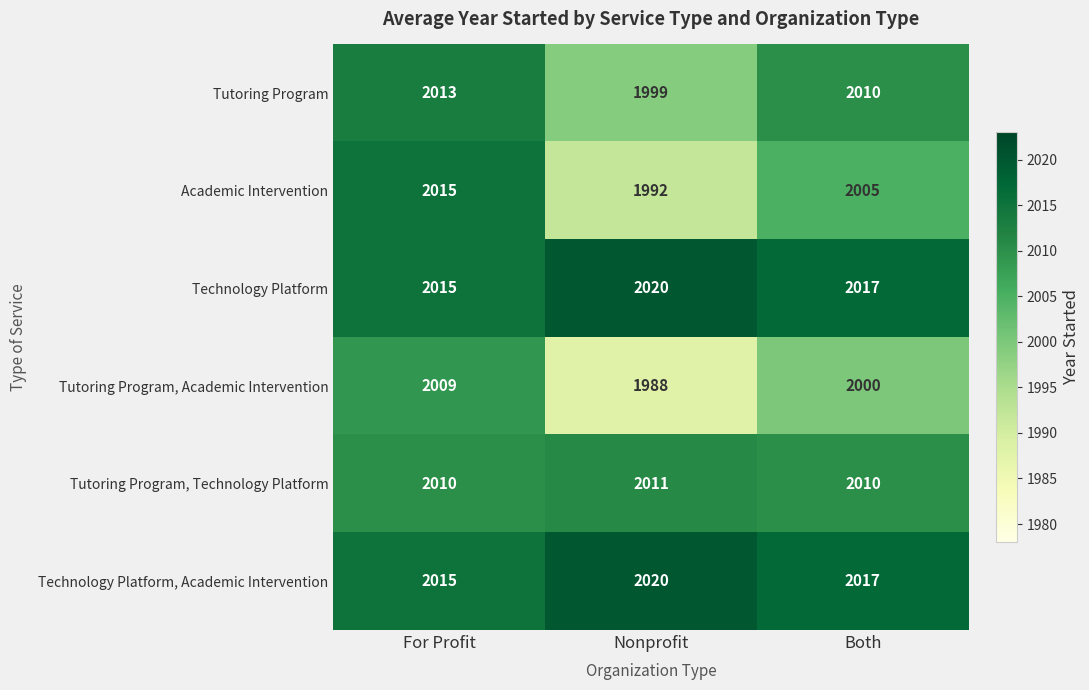

Which series has the largest range (max minus min)?

Academic Intervention